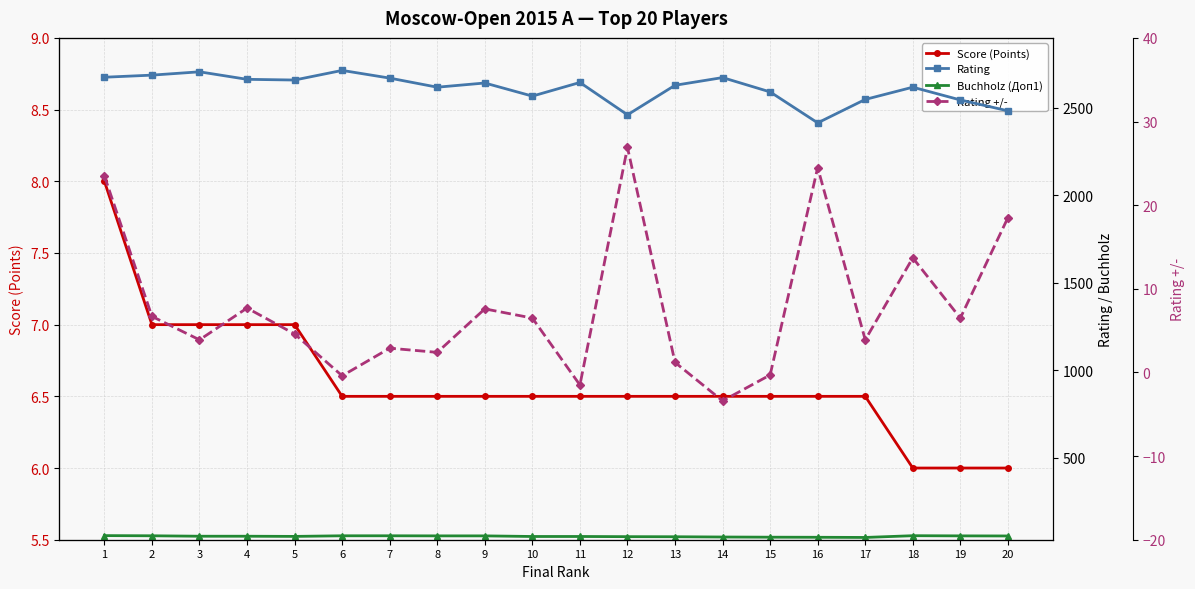

Which label corresponds to the smallest value in the chart?

14